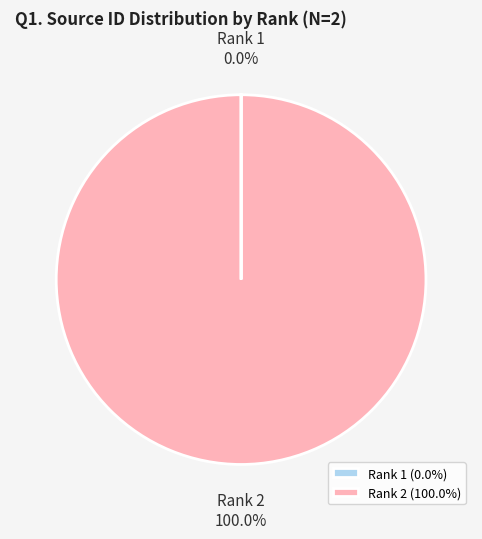

Which category has the biggest portion of the pie?

Rank 2 (100.0%)